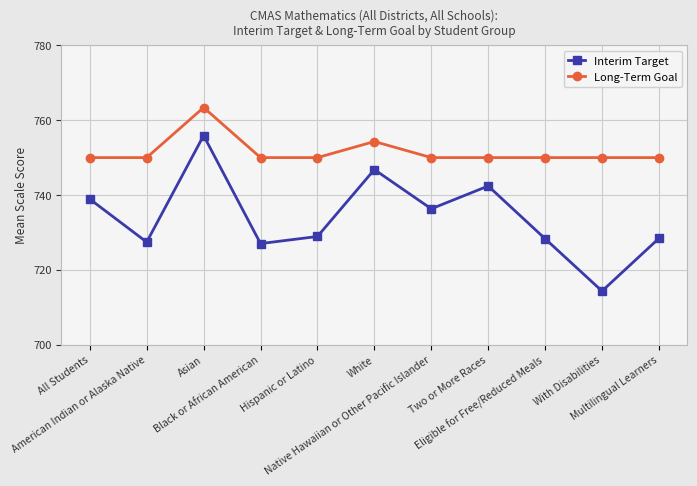

True or false: Long-Term Goal and Interim Target intersect in this chart.

False